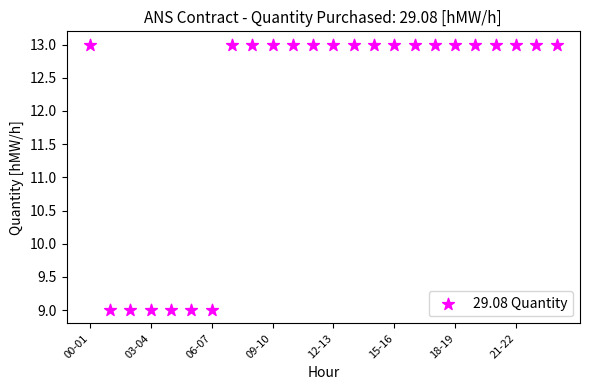

What is the range of Y values (max minus min)?

4